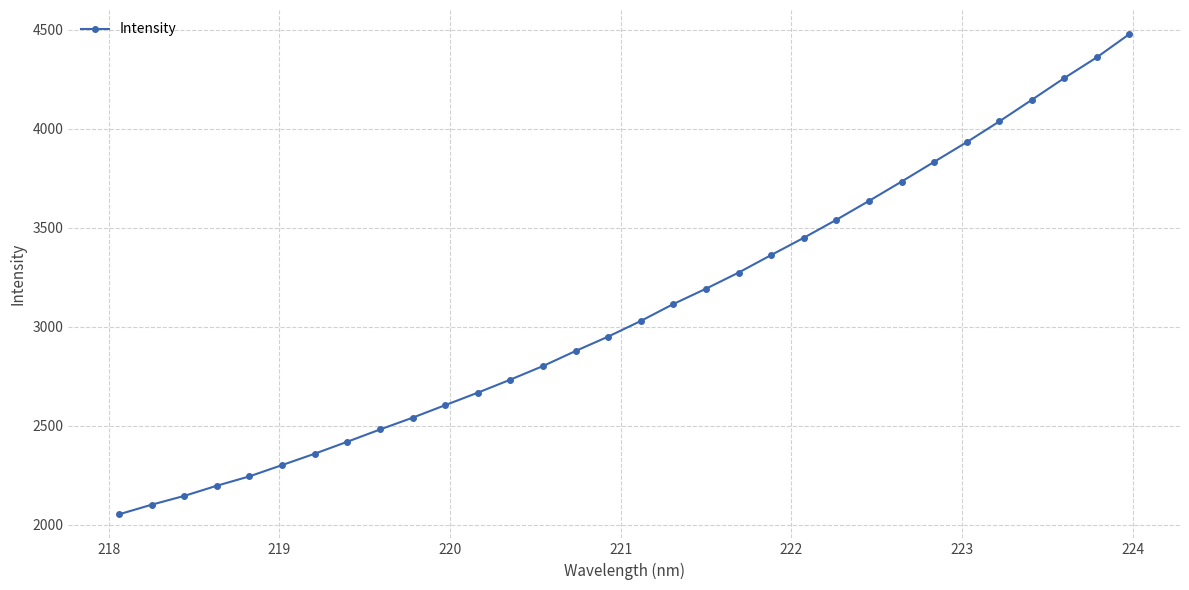

True or false: the data has more than 0 interior local peaks.

False